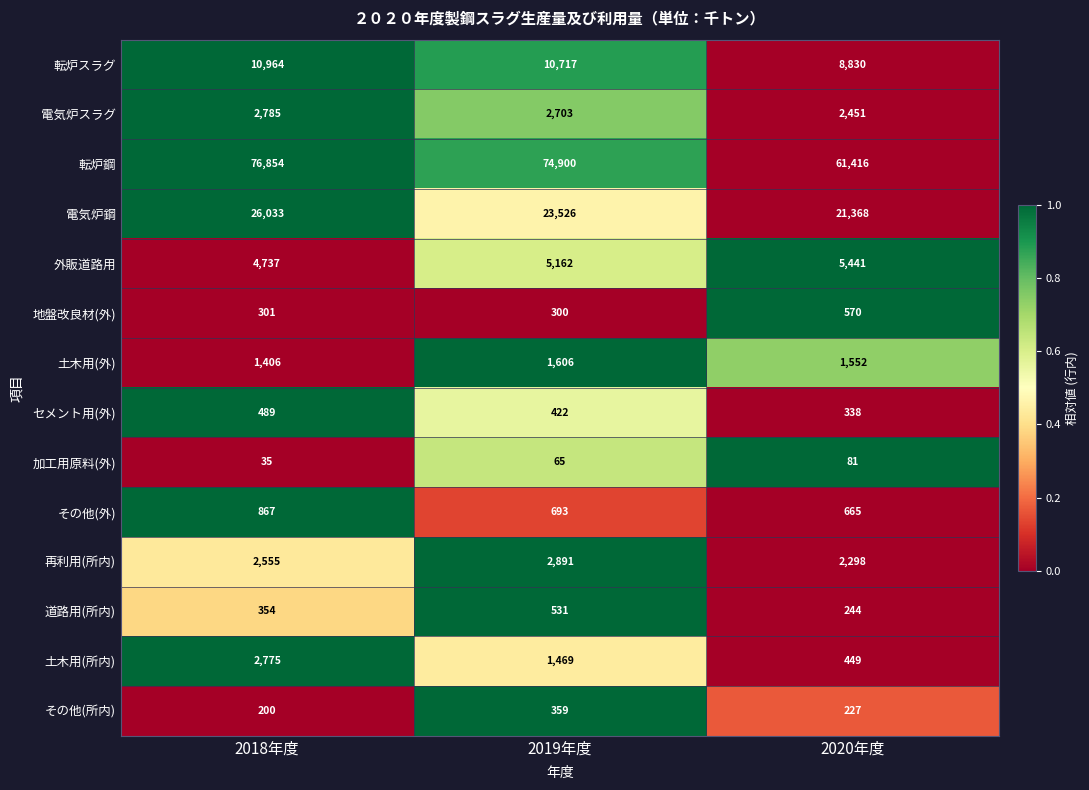

Which series has the widest spread of values?

転炉鋼